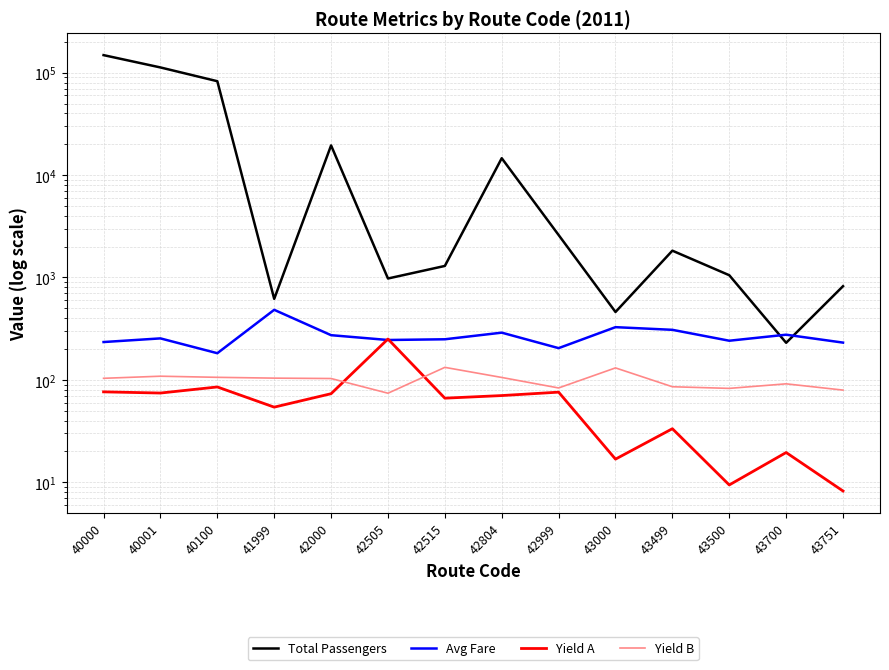

Reading left to right, list all the values displayed in this chart.

Total Passengers: 40000=148615.0	40001=112645.0	40100=82648.0	41999=618.0	42000=19493.0	42505=977.0	42515=1296.0	42804=14622.0	42999=2599.0	43000=460.0	43499=1827.0	43500=1052.0	43700=230.0	43751=822.0
Avg Fare: 40000=234.0	40001=254.0	40100=182.0	41999=483.0	42000=273.0	42505=245.0	42515=249.0	42804=289.0	42999=204.0	43000=327.0	43499=308.0	43500=241.0	43700=276.0	43751=231.0
Yield A: 40000=76.3	40001=74.3	40100=85.2	41999=54.1	42000=73.2	42505=250.5	42515=66.2	42804=70.2	42999=75.8	43000=16.8	43499=33.3	43500=9.4	43700=19.5	43751=8.2
Yield B: 40000=103.5	40001=108.5	40100=105.8	41999=103.9	42000=103.0	42505=74.0	42515=132.4	42804=105.5	42999=83.3	43000=130.8	43499=85.6	43500=82.5	43700=91.4	43751=79.4